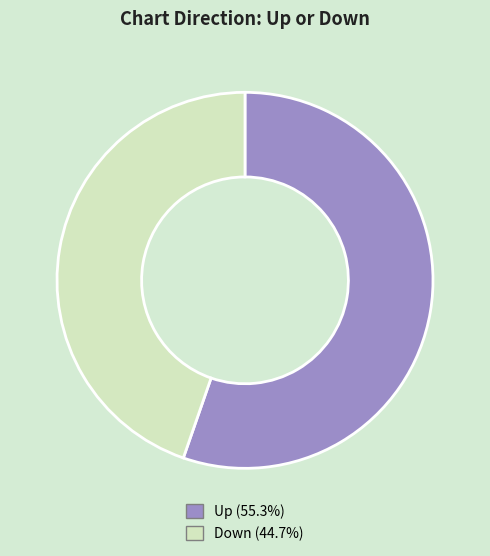

What is the smallest slice in the pie chart?

Down